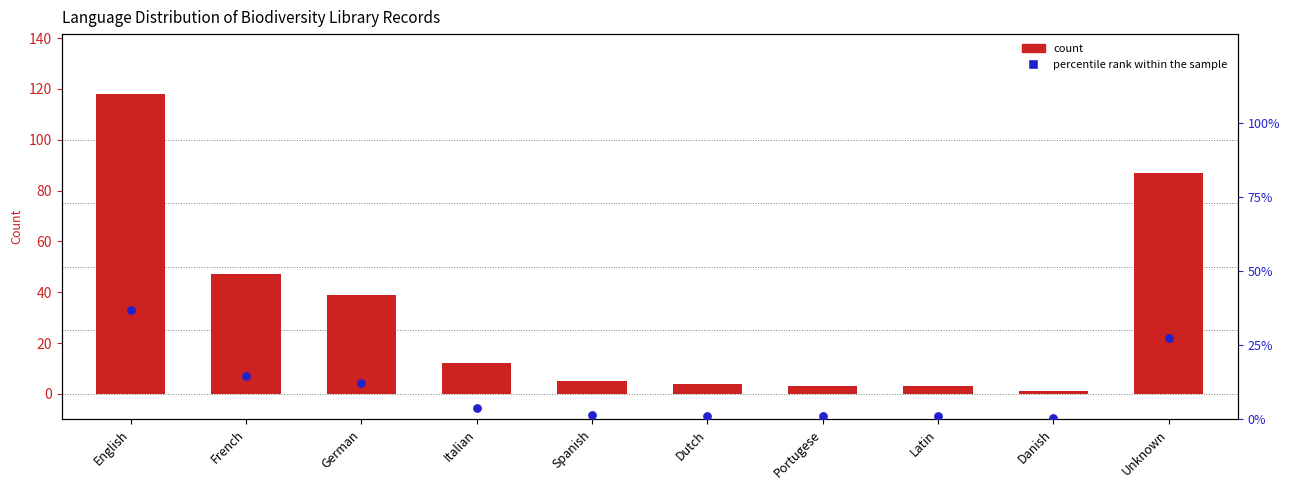

What are all the series names shown in the legend?

count, percentile rank within the sample